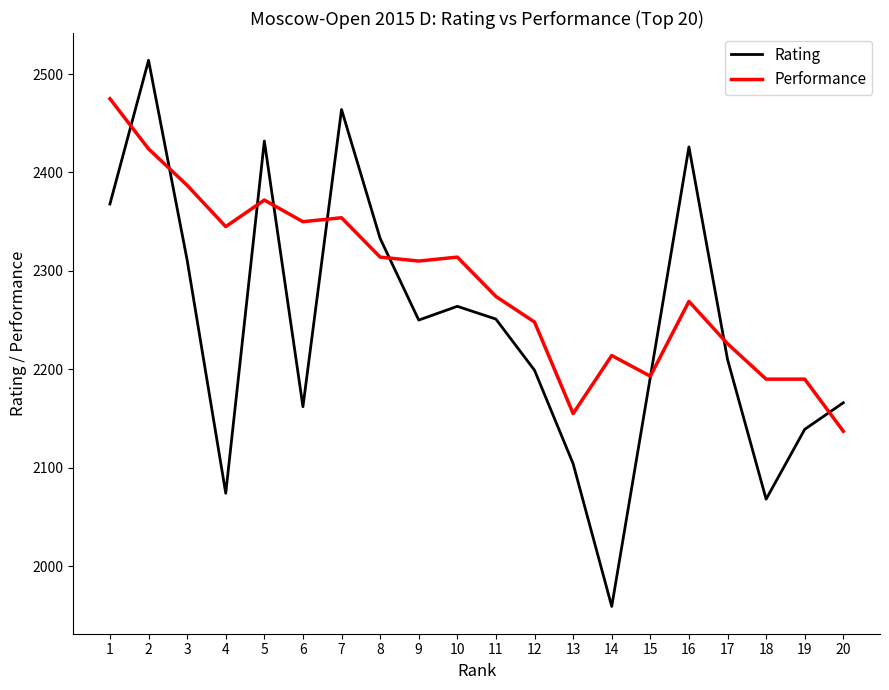

List the series in order of their overall mean, highest first.

Performance, Rating